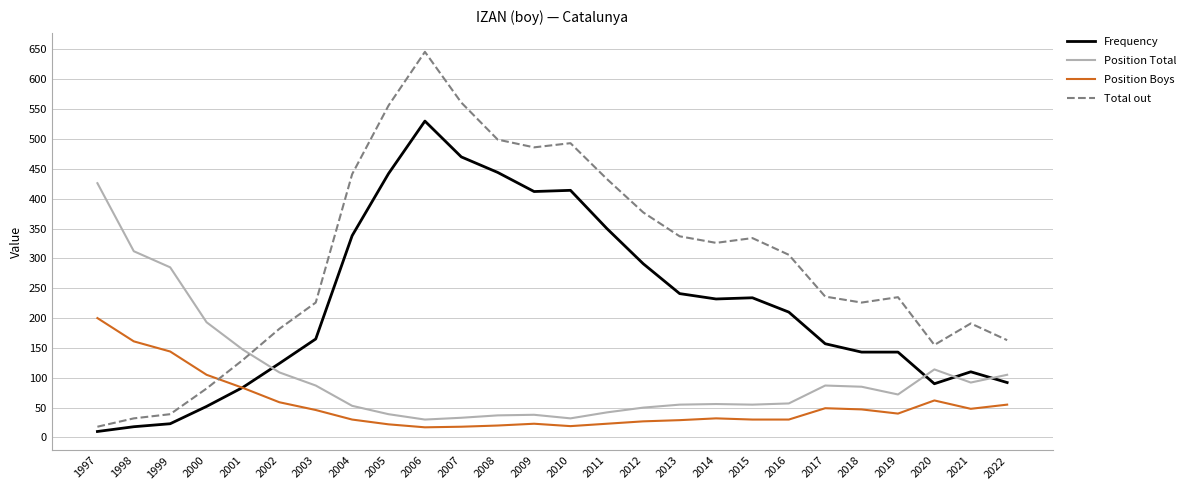

Where do Position Total and Frequency first cross each other?

2001 and 2002